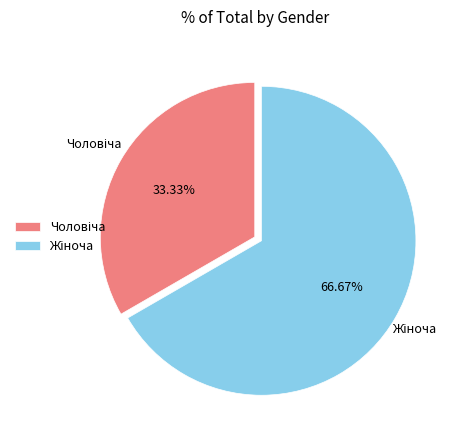

Does any single category account for the majority?

Yes